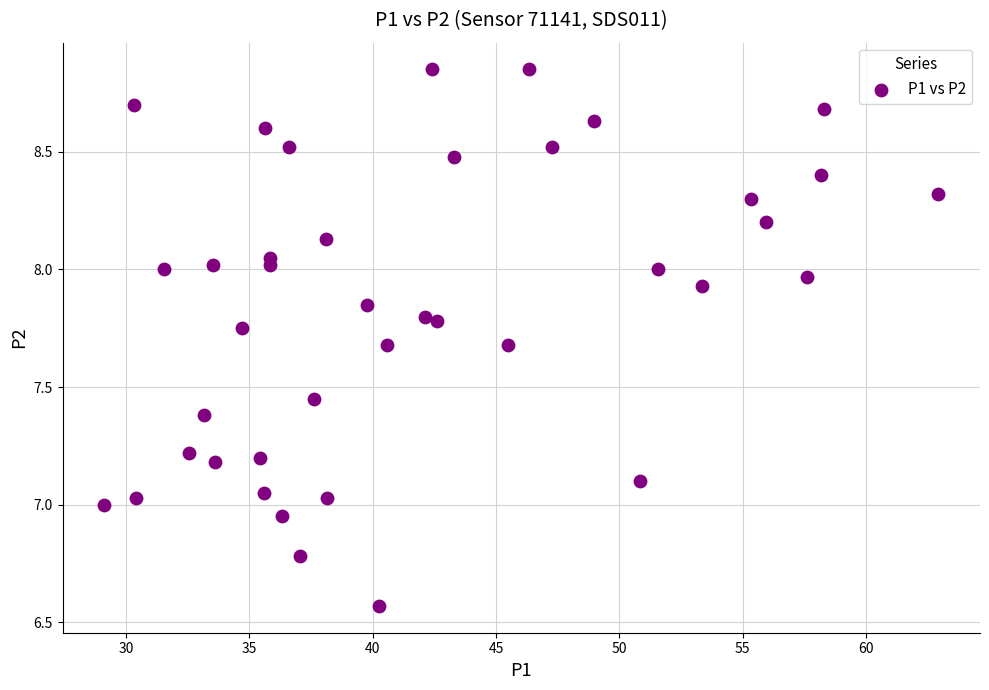

What is the range of X values (max minus min)?

33.8